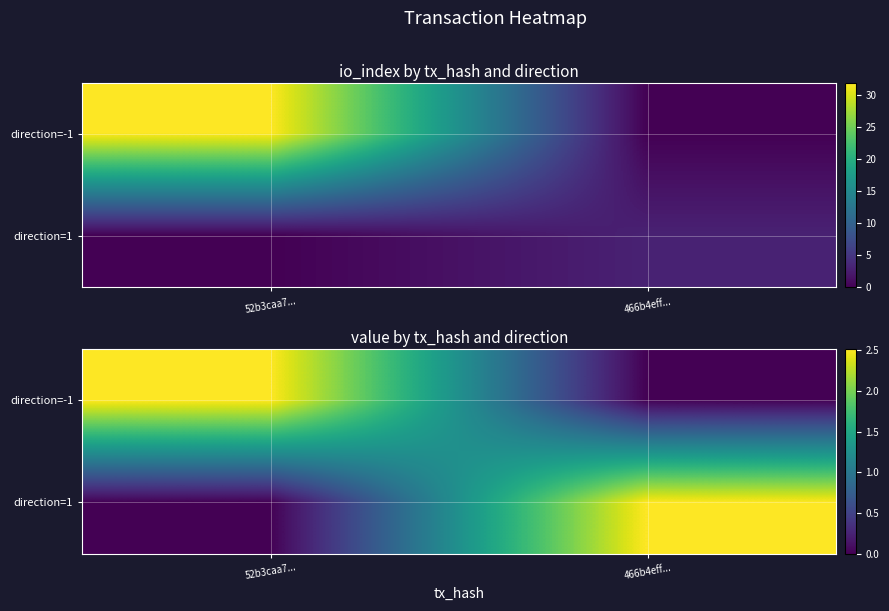

Which has a higher value, 52b3caa7... or 466b4eff...?

52b3caa7...